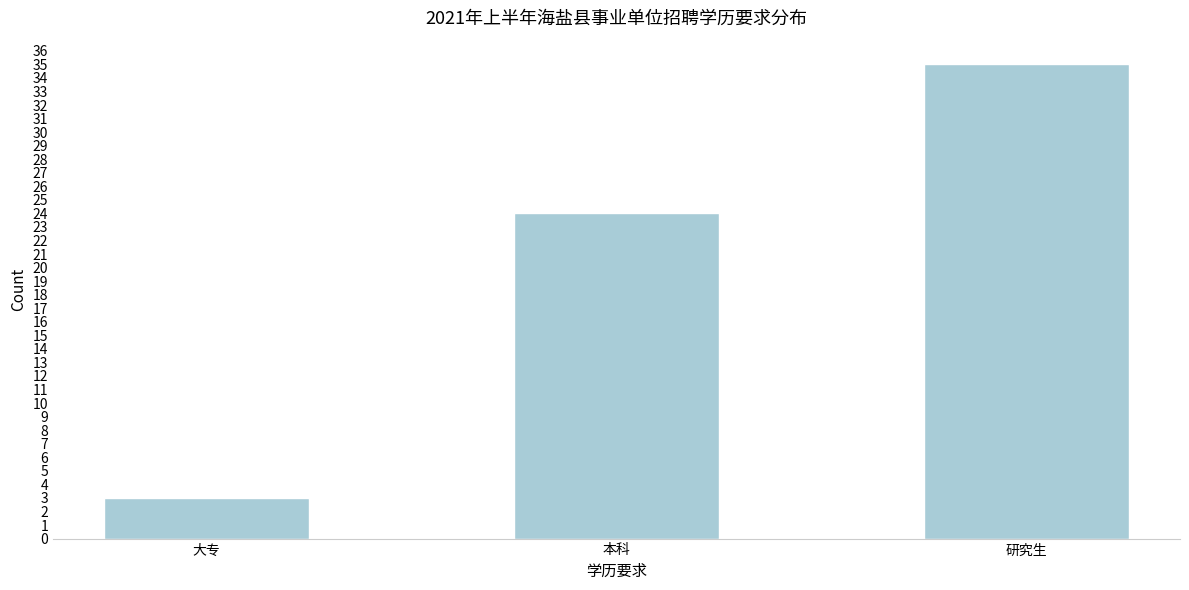

Reading left to right, what are all the values shown in this chart?

大专=3	本科=24	研究生=35